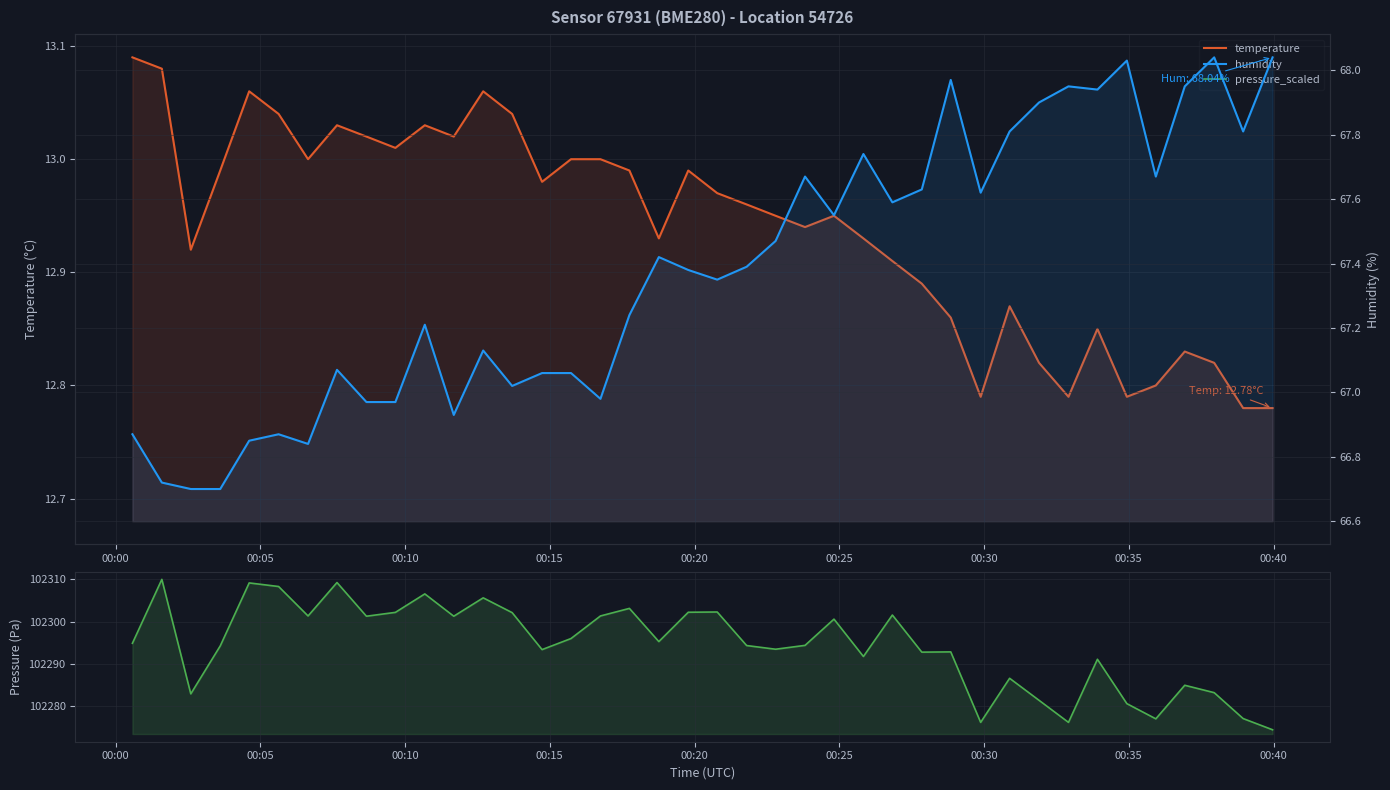

At which category does the chart reach its peak across all series?

00:05